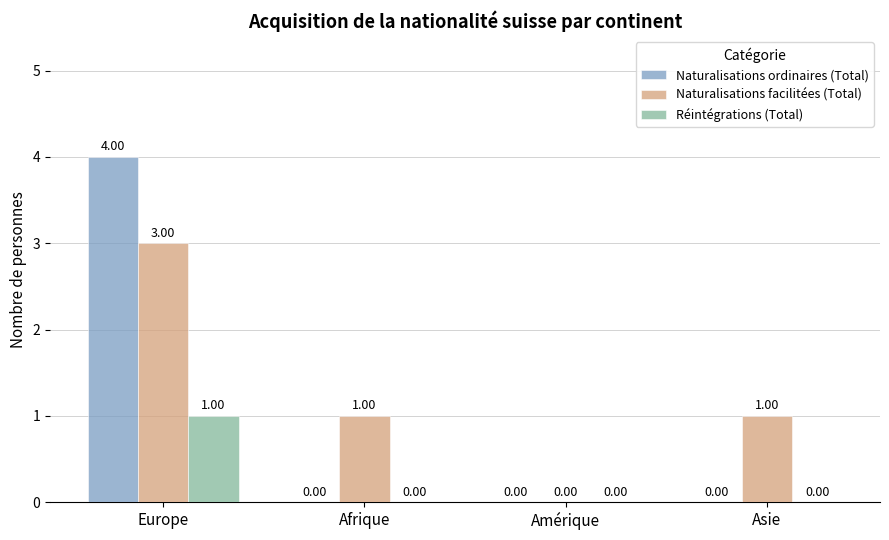

The Réintégrations (Total) series shows -1 at Afrique. True or false?

False